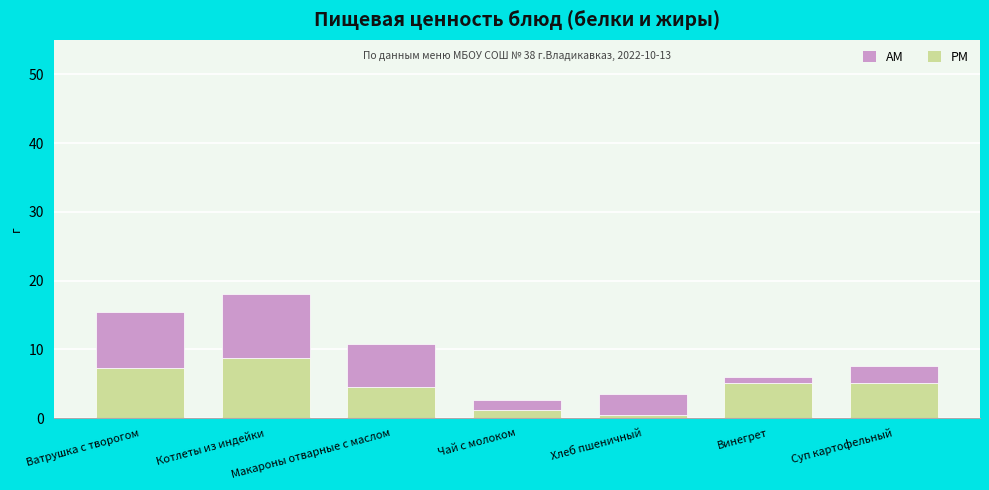

What is the total value across all series at Чай с молоком?

2.7